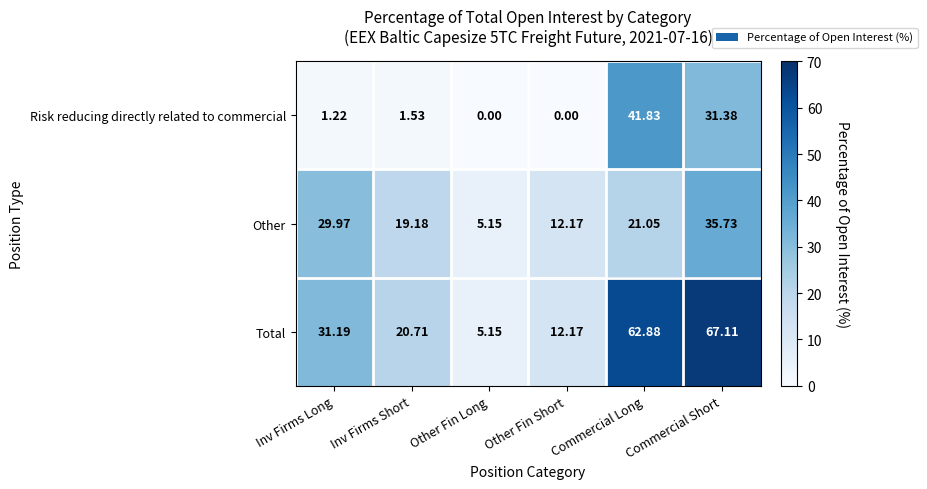

Where is Risk reducing directly related to commercial nearest to the value 20?

Commercial Short